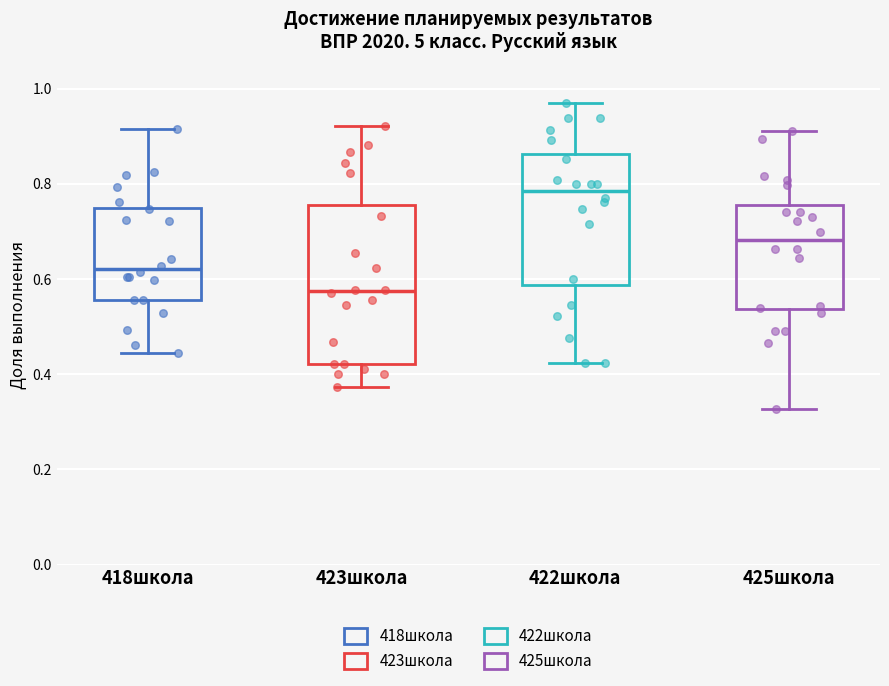

Reading left to right, transcribe this box plot: for each box, give where its median line is, the range the box spans, and where its two whiskers end, as read against the y-axis. The values are not printed on the chart, so give them approximately, as read against the axis.

418школа: median 0.62, box 0.56 to 0.76, whiskers 0.44 to 0.92
423школа: median 0.58, box 0.42 to 0.76, whiskers 0.38 to 0.92
422школа: median 0.78, box 0.58 to 0.86, whiskers 0.42 to 0.96
425школа: median 0.68, box 0.54 to 0.76, whiskers 0.32 to 0.92